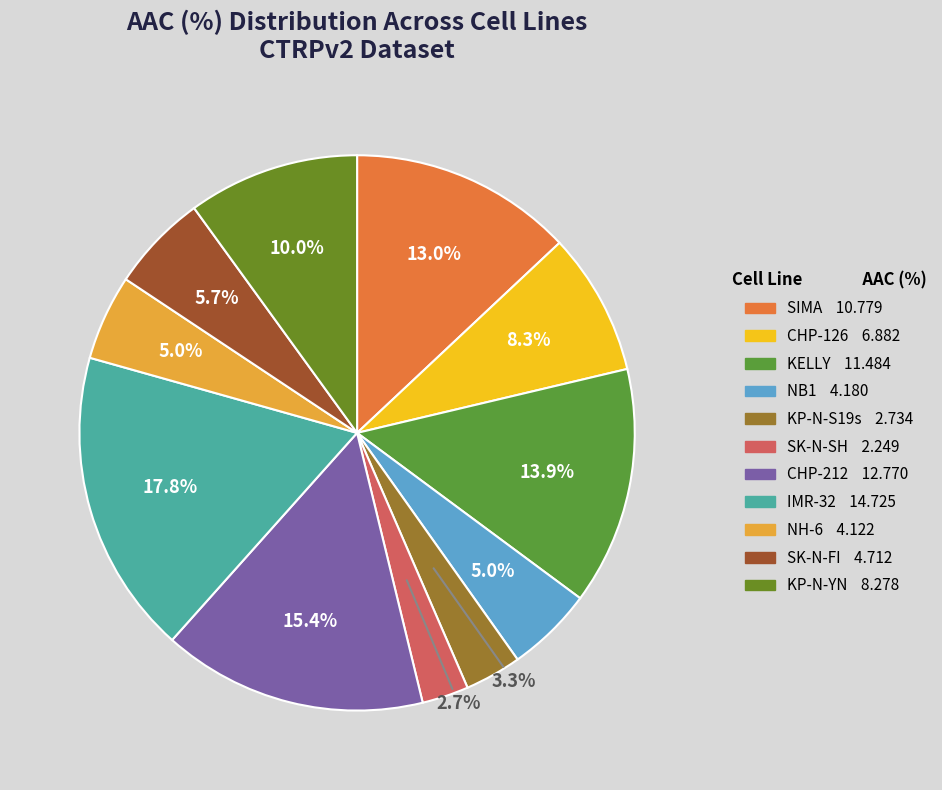

To the nearest percent, what percentage of the pie is SK-N-FI?

6%